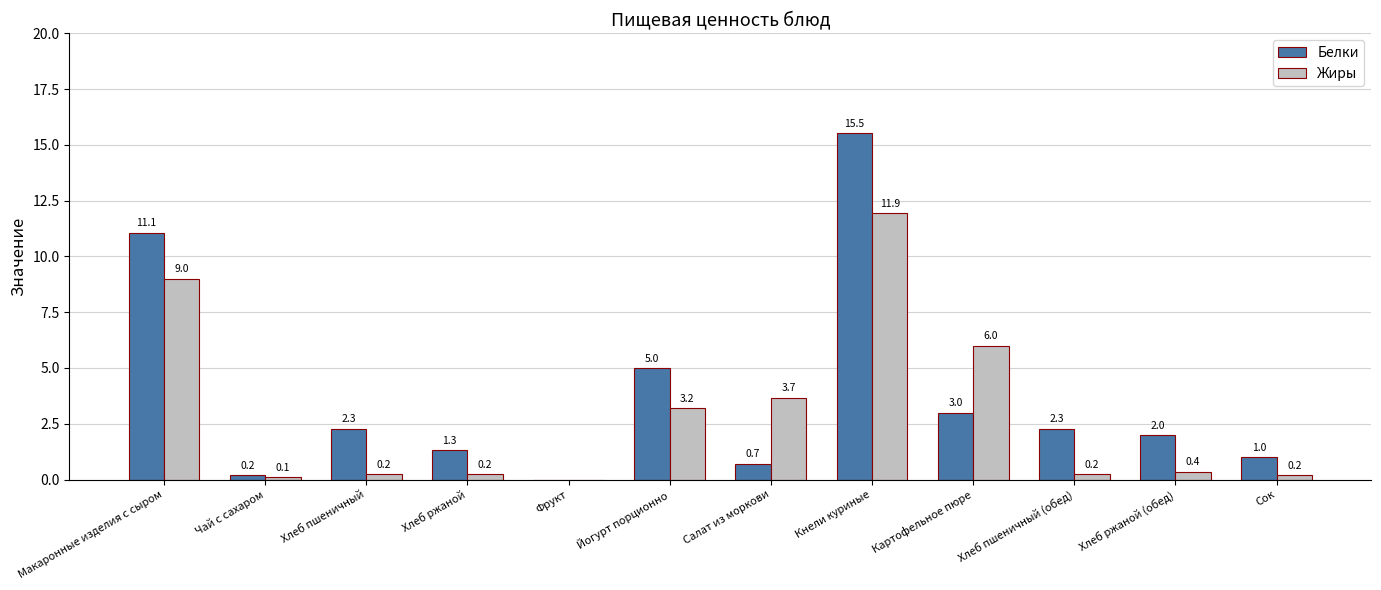

Between Кнели куриные and Сок, which series saw the biggest shift?

Белки